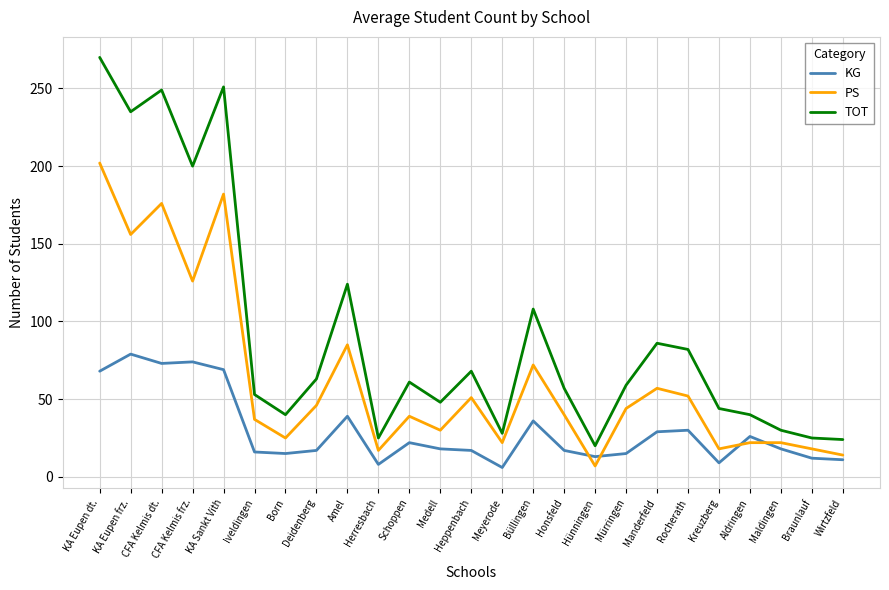

What position from the left is Herresbach?

10